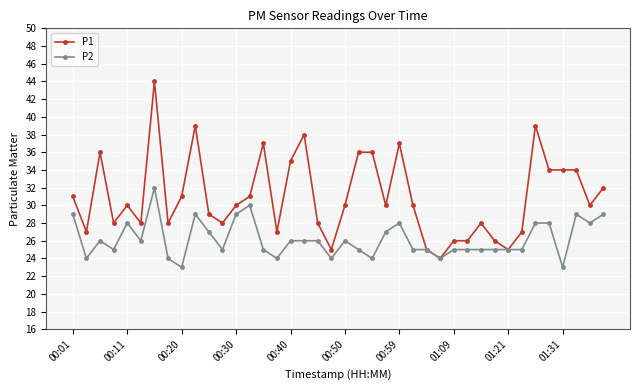

Rank the series by their maximum value, from lowest to highest.

P2, P1